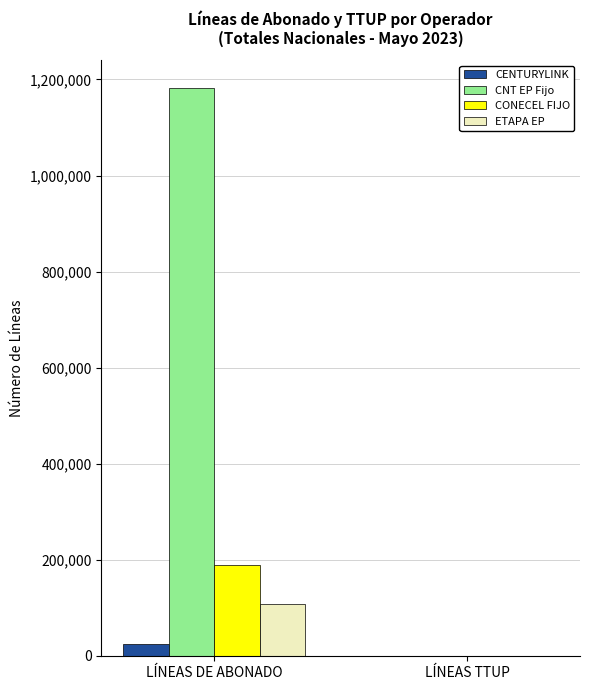

Between LÍNEAS DE ABONADO and LÍNEAS TTUP, which series saw the biggest shift?

CNT EP Fijo